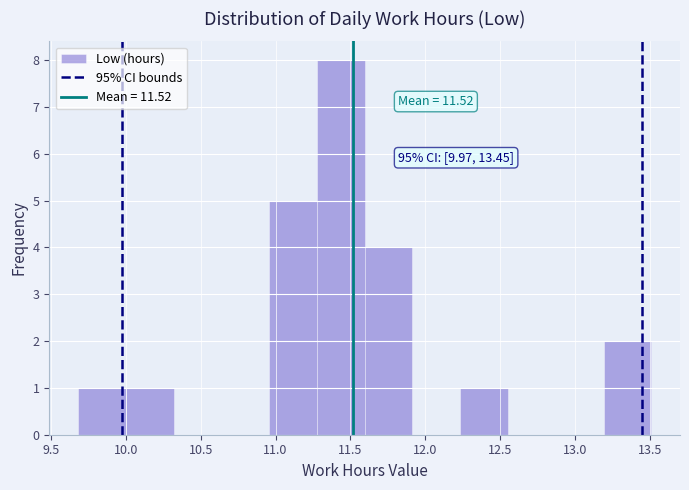

Which range on the x-axis has the tallest bar?

11.30 to 11.60